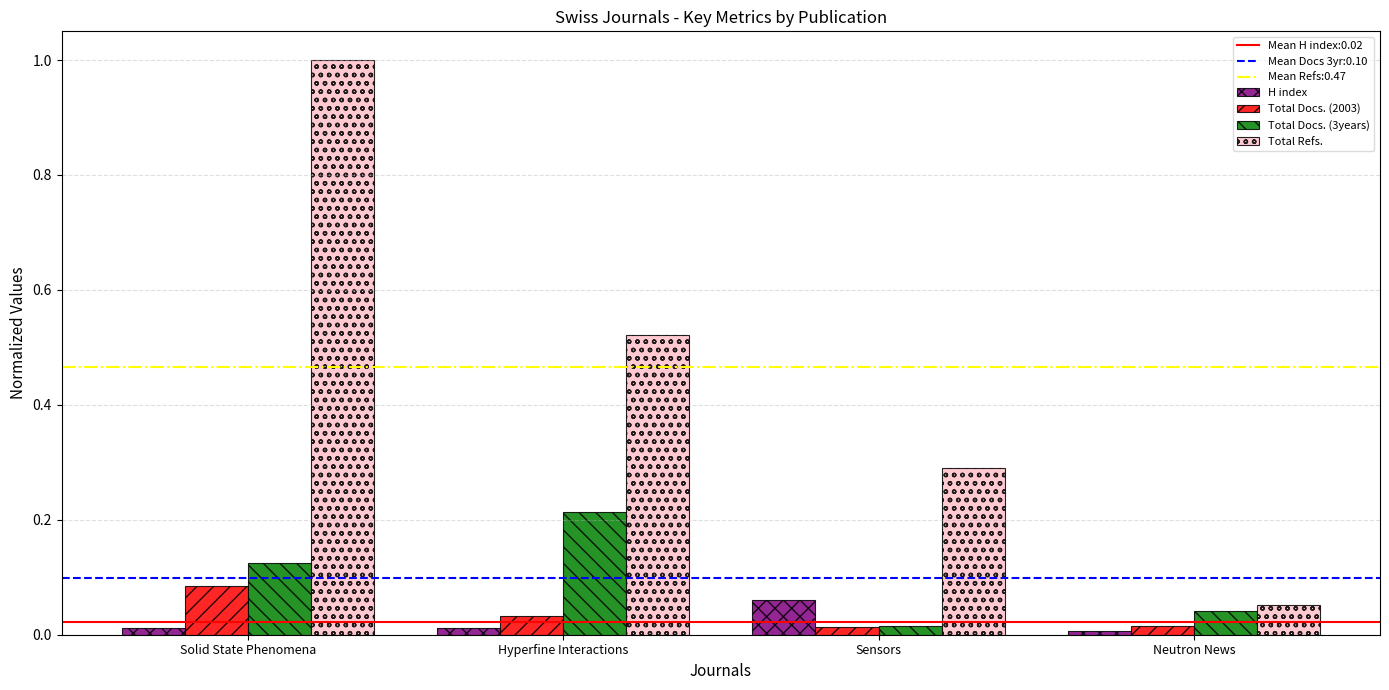

What is the sum of all Total Docs. (3years) values?

0.4